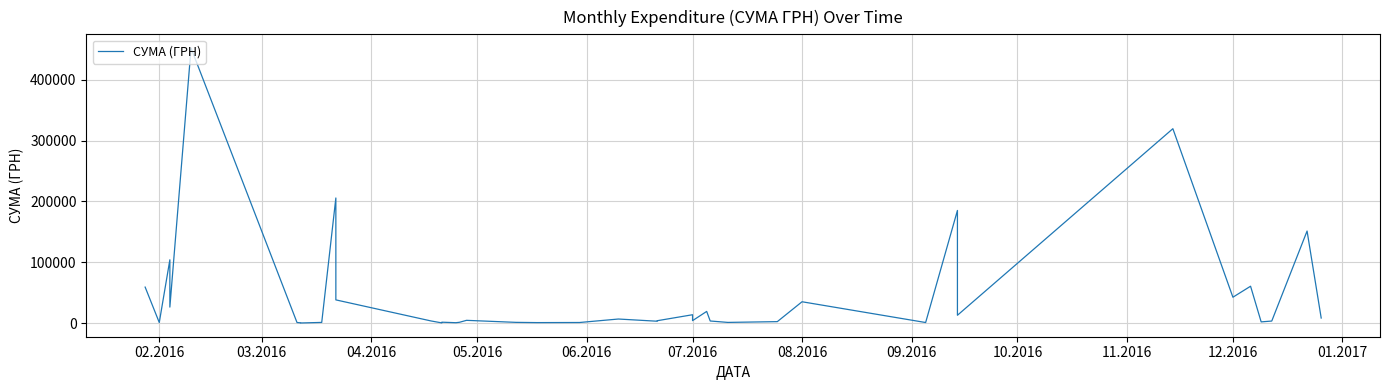

What is the difference between the second highest and second lowest values?

319182.8